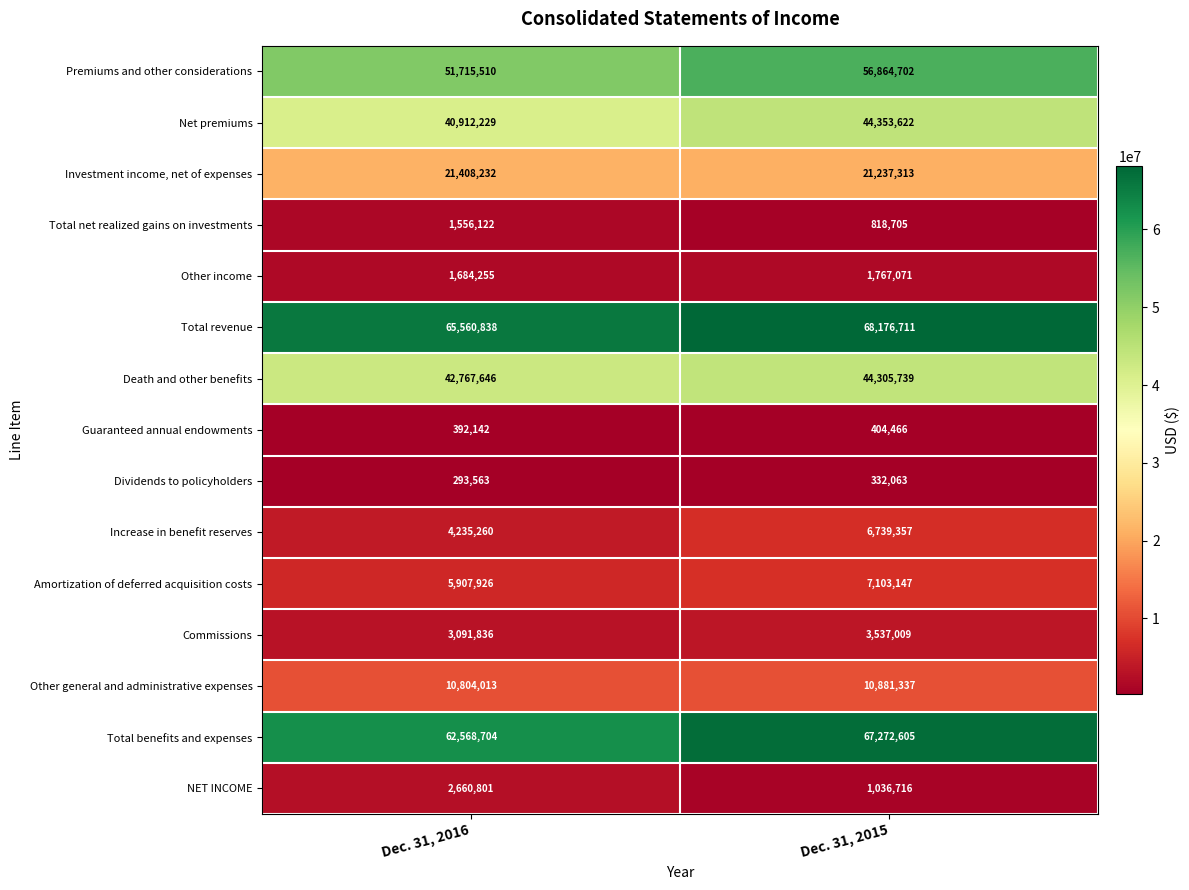

What is the greatest value displayed?

68176711